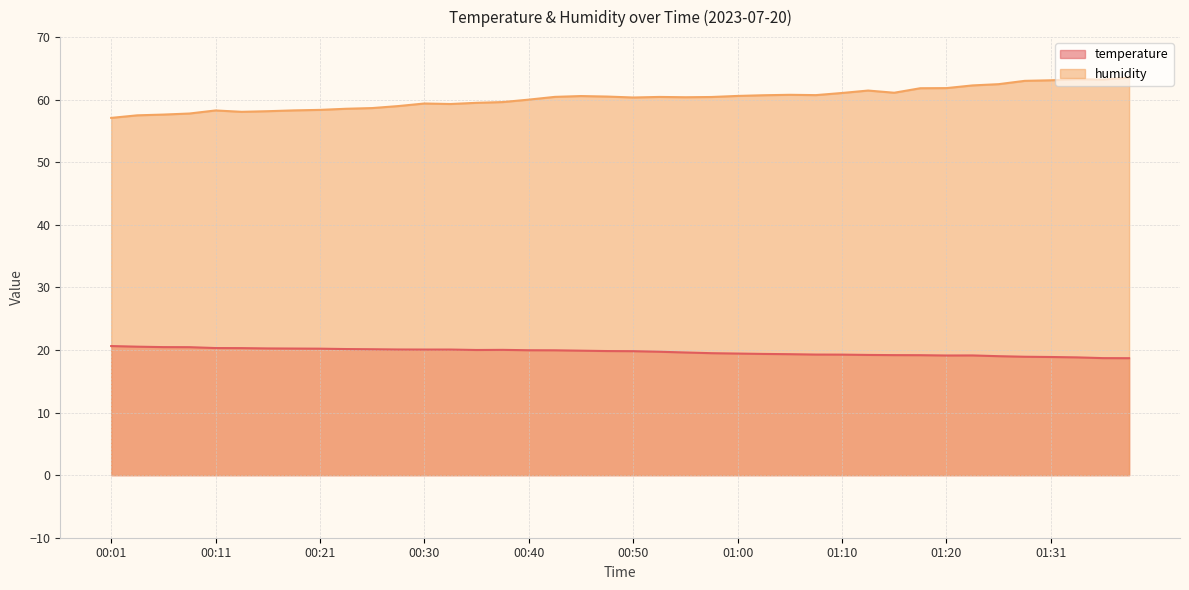

True or false: humidity has more than 2 points higher than both neighbors.

True